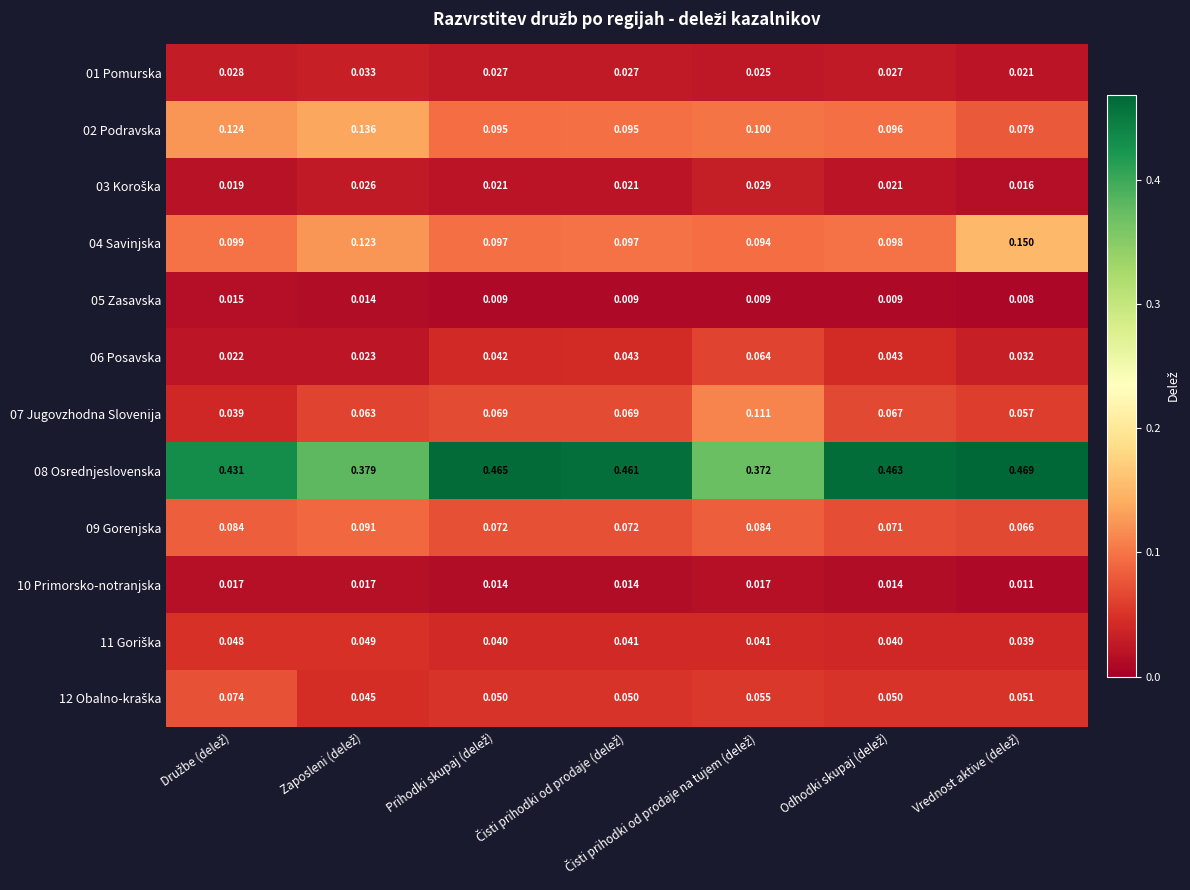

What is the maximum value shown in the chart?

0.5